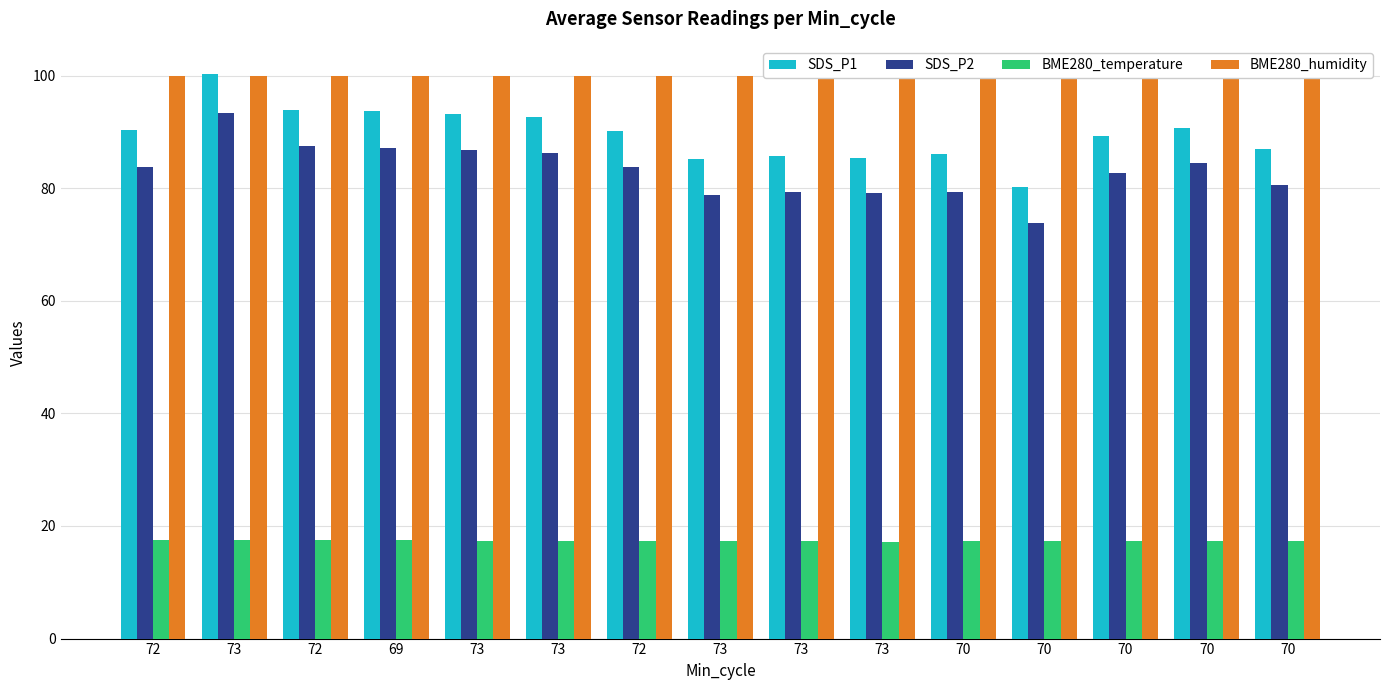

How many bars are there in total?

60